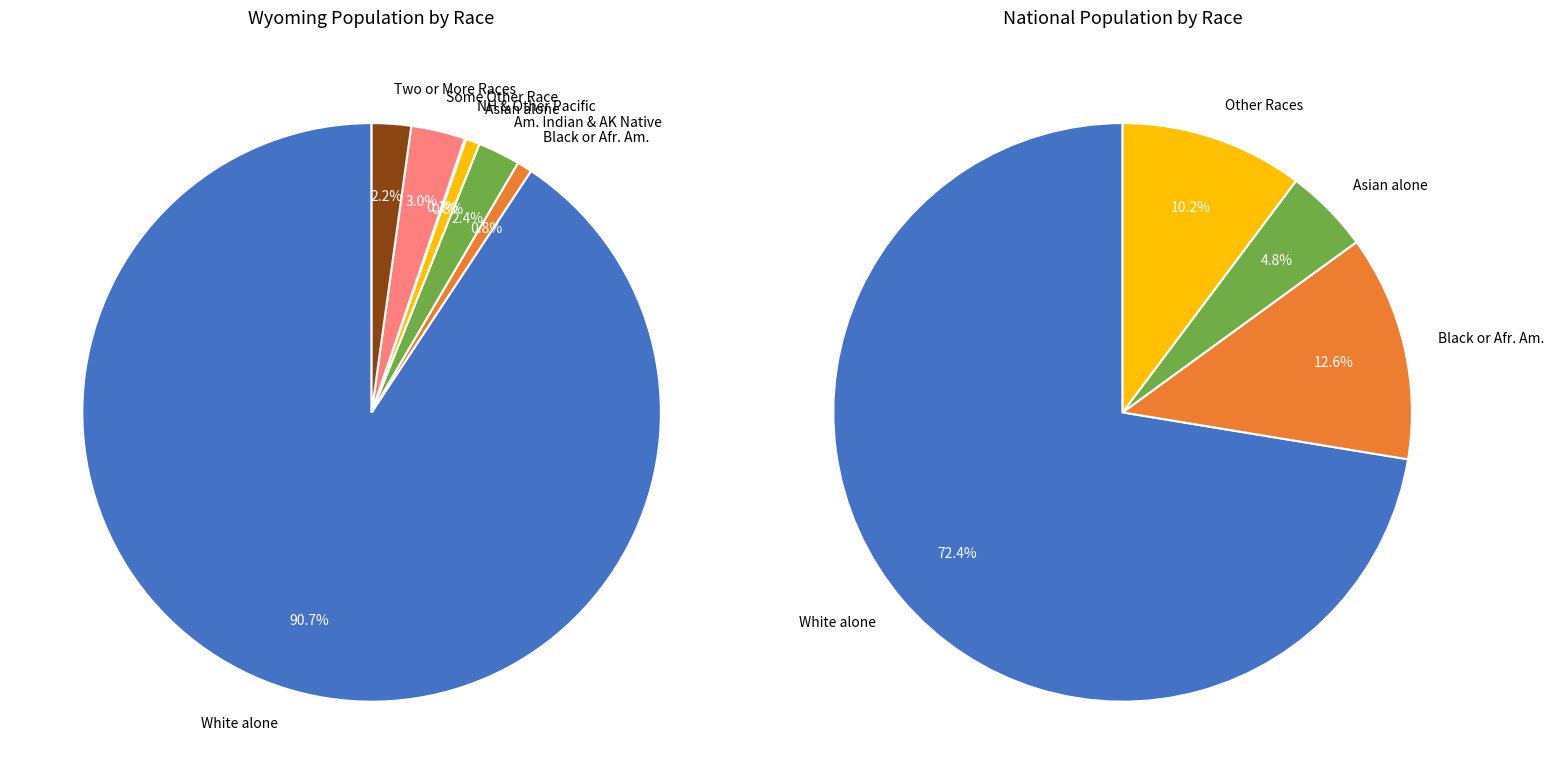

What percentage do American Indian and Alaska Native and White alone together represent?

93.1%